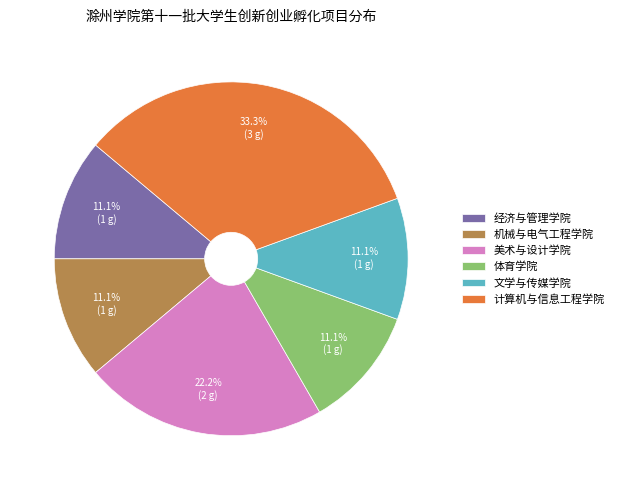

Combined, do 体育学院 and 机械与电气工程学院 account for over 50%?

No